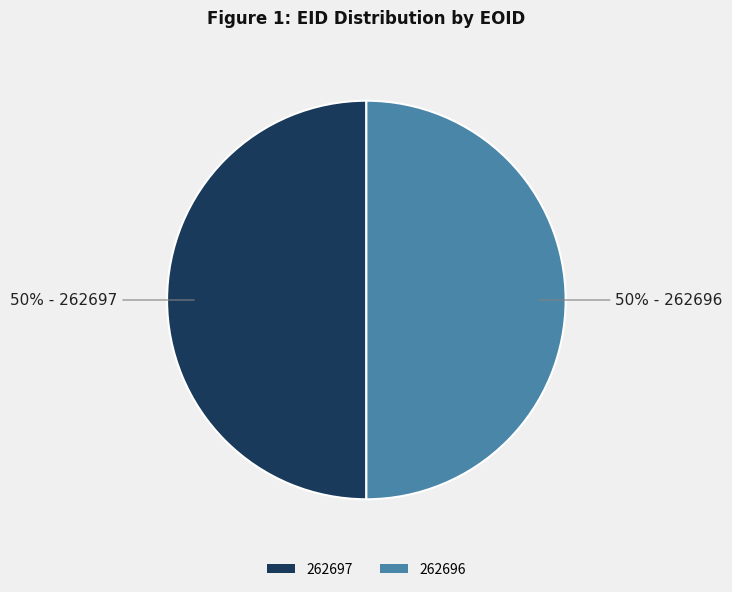

True or false: 262696 accounts for 40% of the total.

False